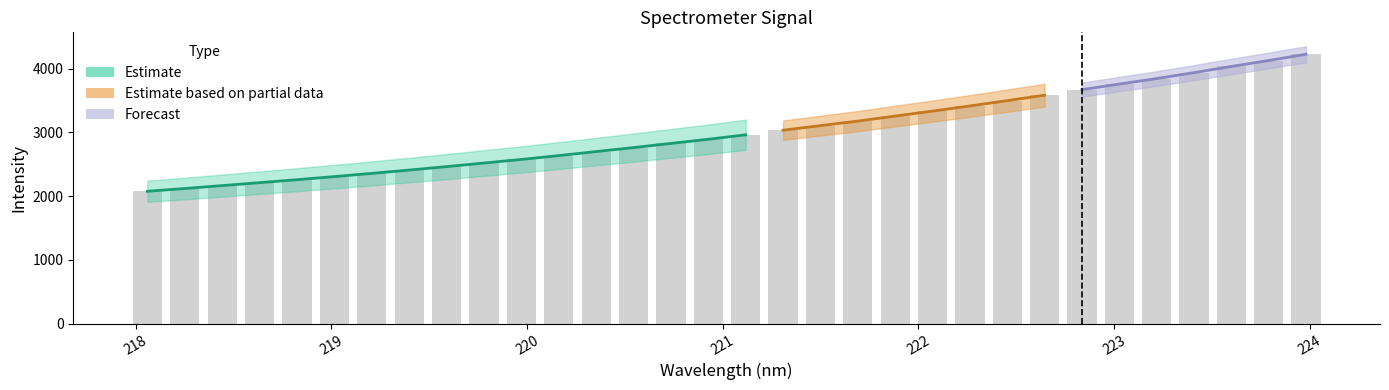

What is the minimum value shown in the chart?

2076.4